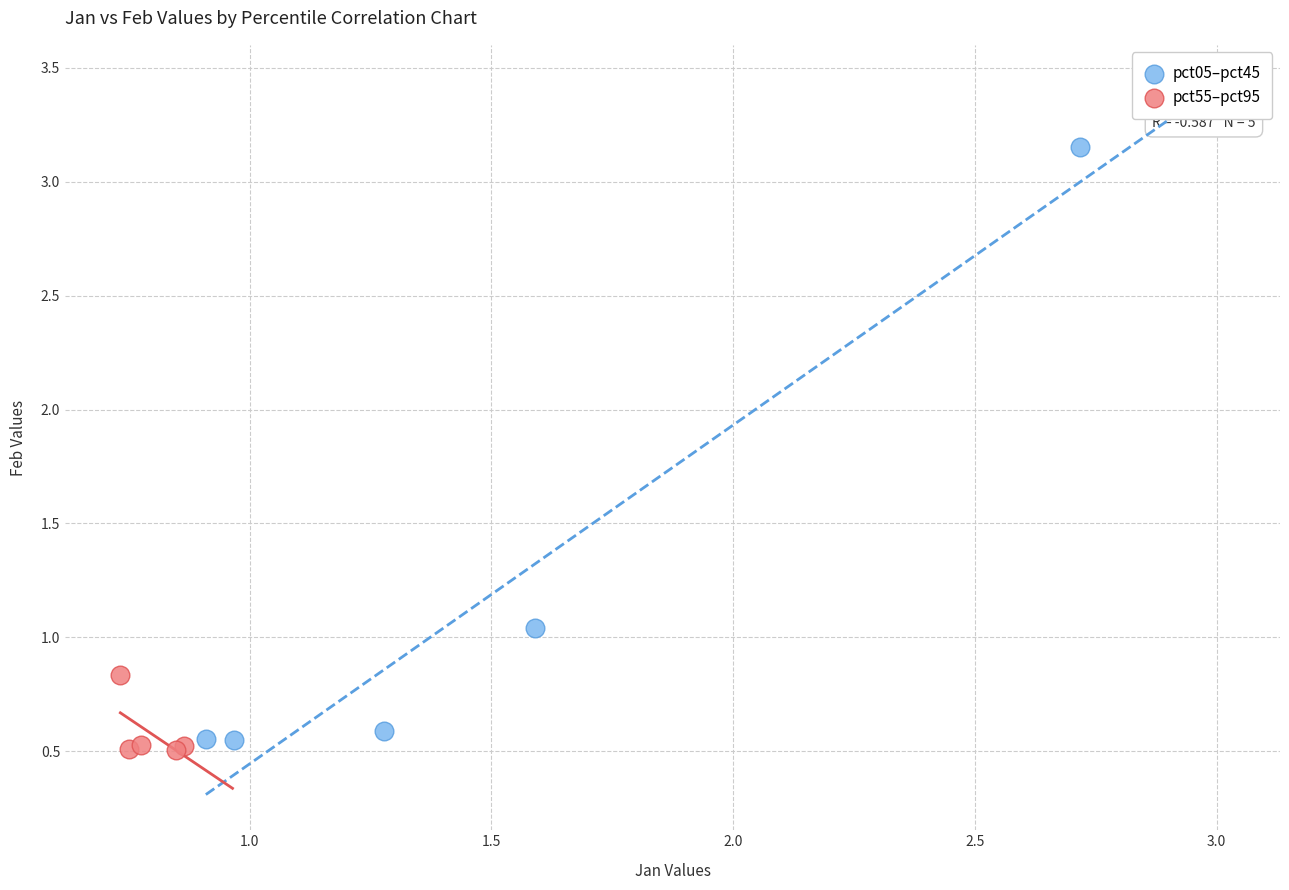

Which series has the widest spread of Y values?

pct05–pct45